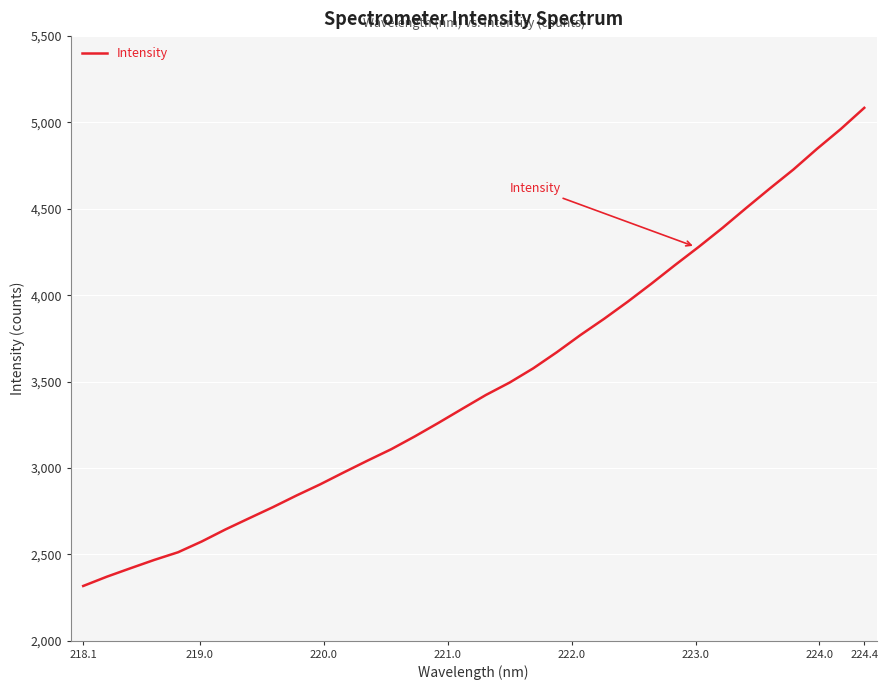

What is the difference between the maximum and minimum values?

2768.1